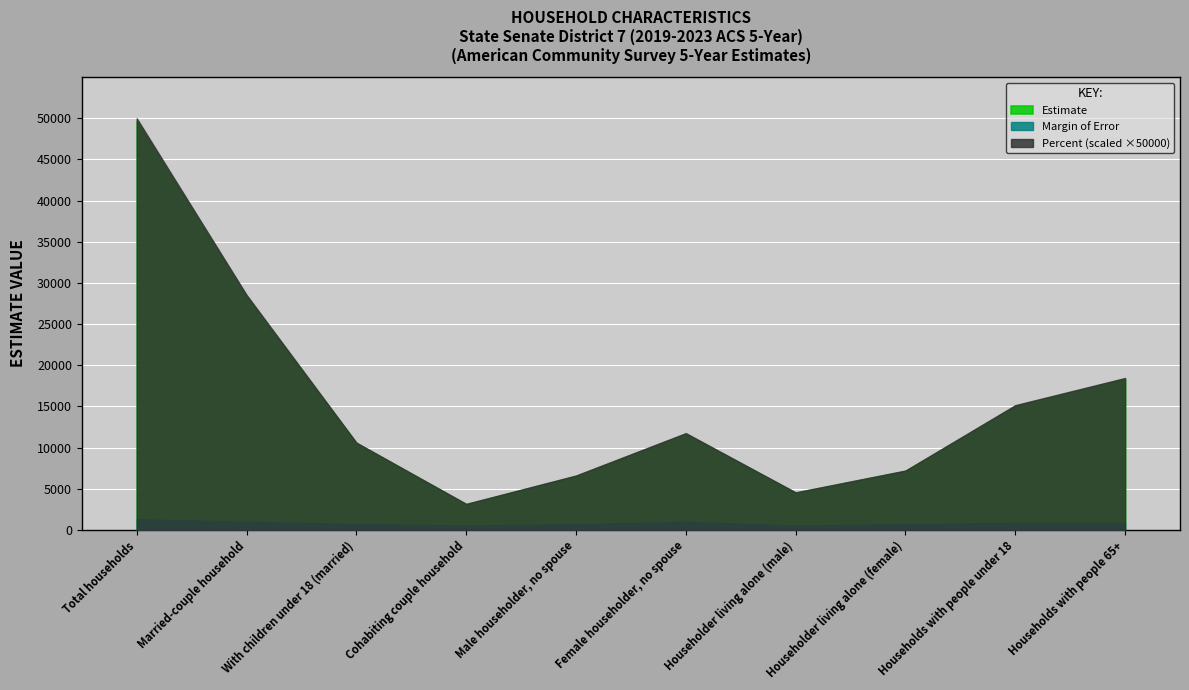

True or false: Estimate and Margin of Error cross at least once.

False